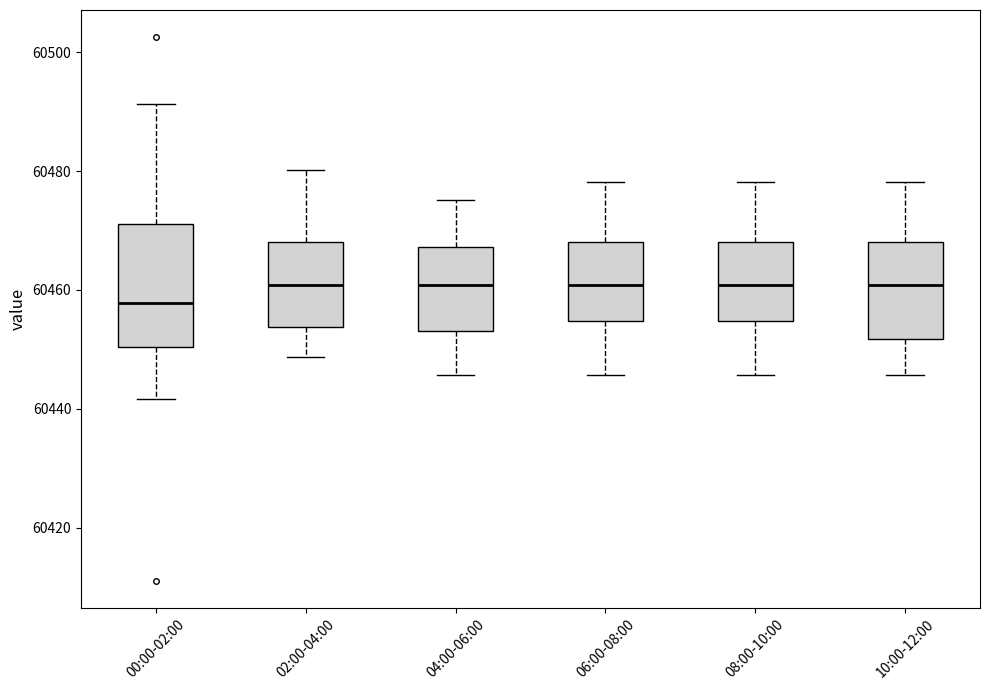

Reading left to right, transcribe this box plot: for each box, give where its median line is, the range the box spans, and where its two whiskers end, as read against the y-axis. The values are not printed on the chart, so give them approximately, as read against the axis.

00:00-02:00: median 60458, box 60450 to 60472, whiskers 60442 to 60492
02:00-04:00: median 60460, box 60454 to 60468, whiskers 60448 to 60480
04:00-06:00: median 60460, box 60454 to 60468, whiskers 60446 to 60476
06:00-08:00: median 60460, box 60454 to 60468, whiskers 60446 to 60478
08:00-10:00: median 60460, box 60454 to 60468, whiskers 60446 to 60478
10:00-12:00: median 60460, box 60452 to 60468, whiskers 60446 to 60478